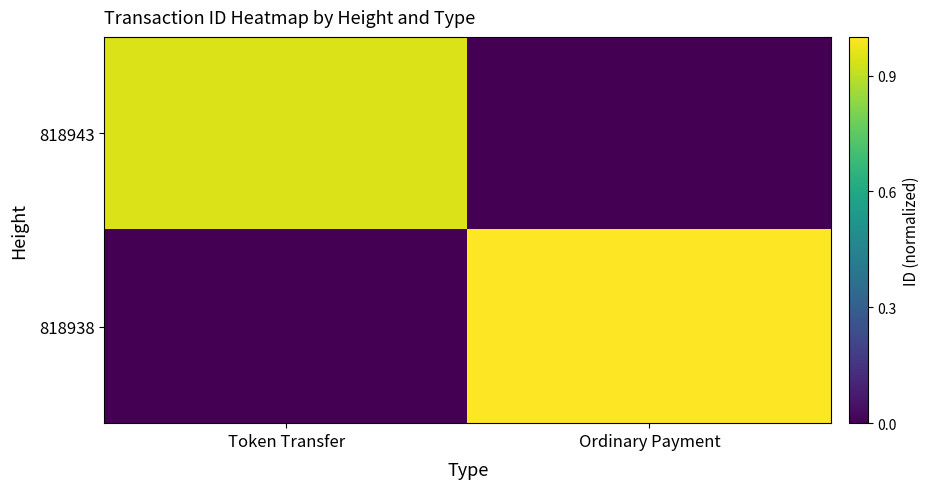

Reading left to right, extract all data points from this chart.

818943: Token Transfer=0.9	Ordinary Payment=0.0
818938: Token Transfer=0.0	Ordinary Payment=1.0